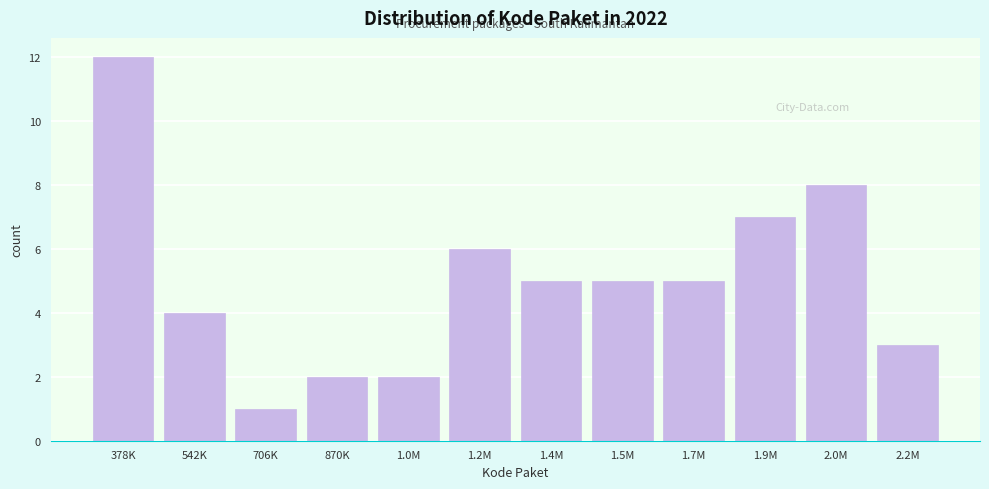

Reading left to right, what are all the values shown in this chart?

12	4	1	2	2	6	5	5	5	7	8	3